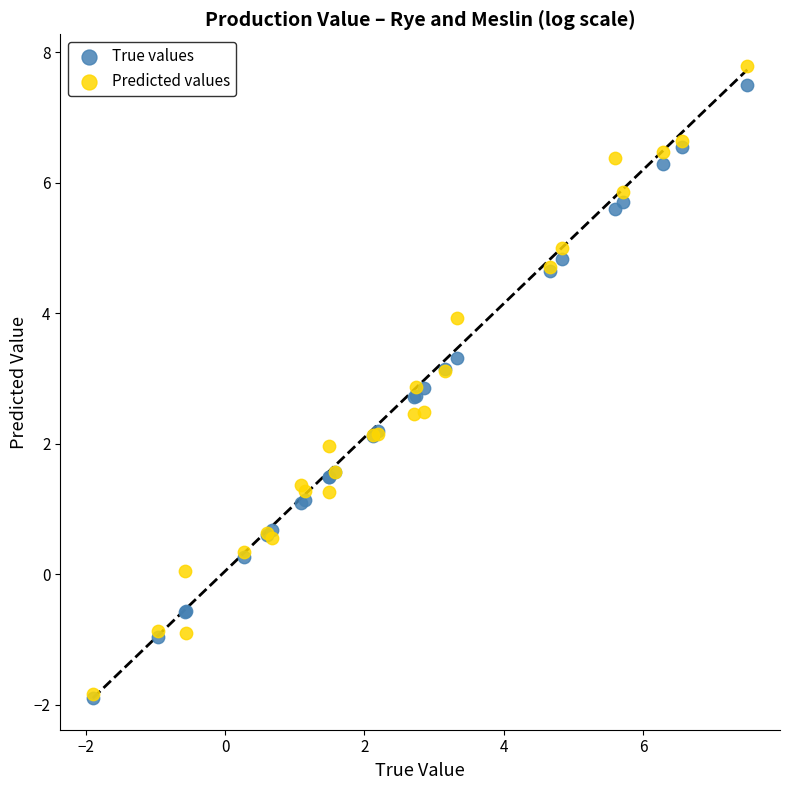

What are all the series names shown in the legend?

True values, Predicted values